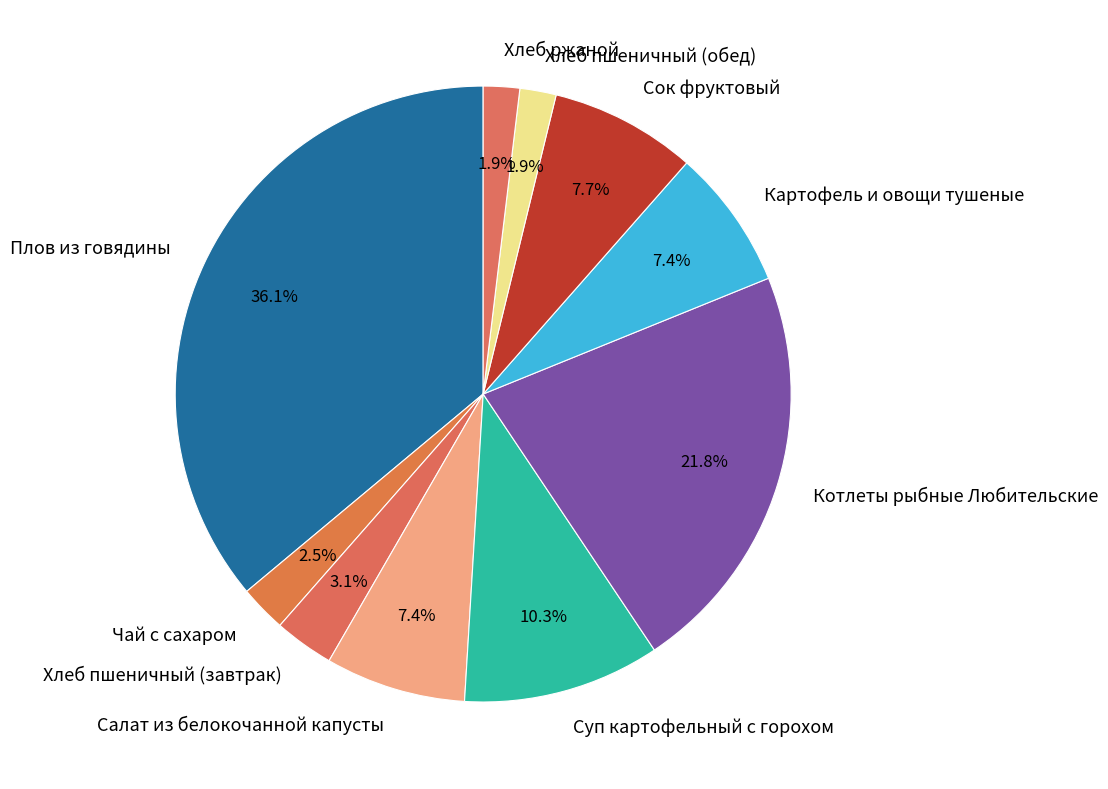

To the nearest percent, what is the difference between the Плов из говядины and Хлеб пшеничный (обед) slice percentages?

34%